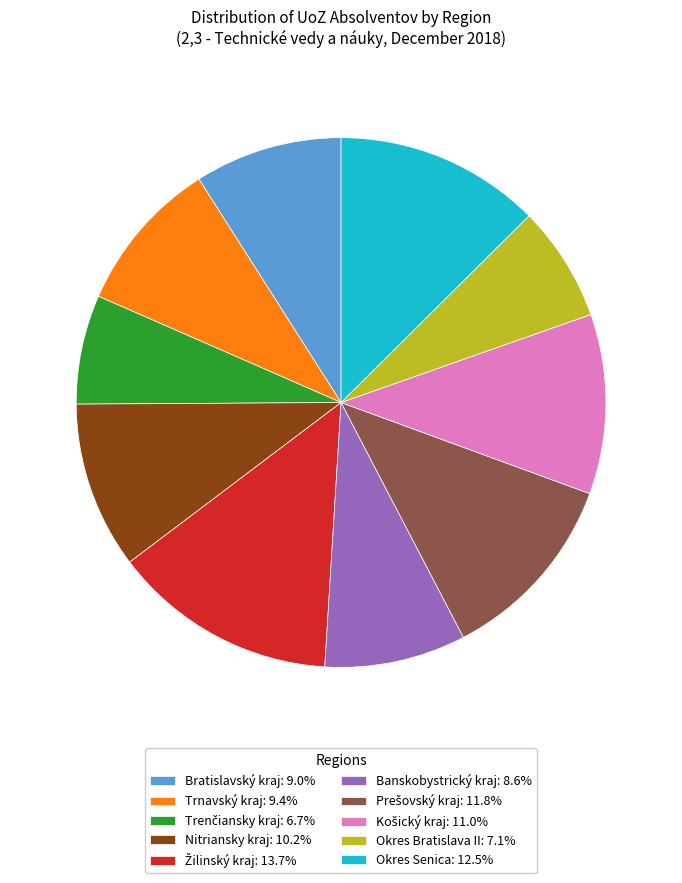

Is Okres Senica: 12.5% the majority of the pie?

No